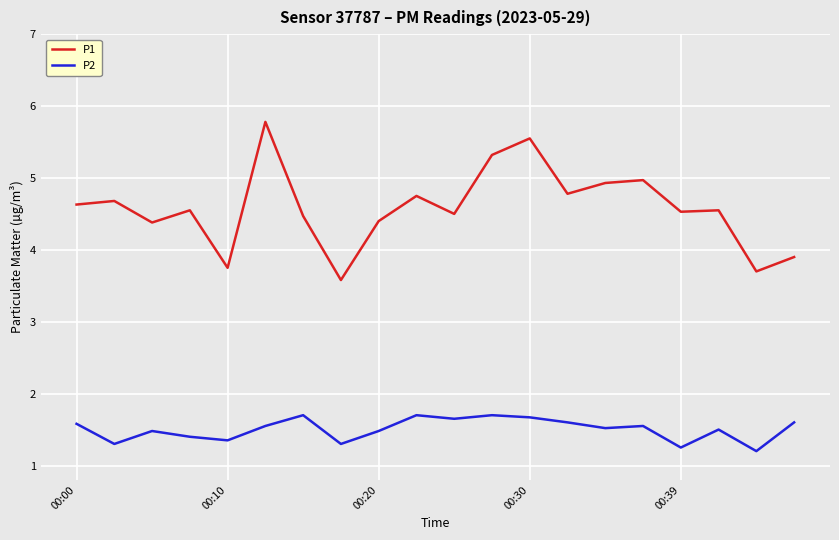

What is the minimum value shown in the chart?

1.2